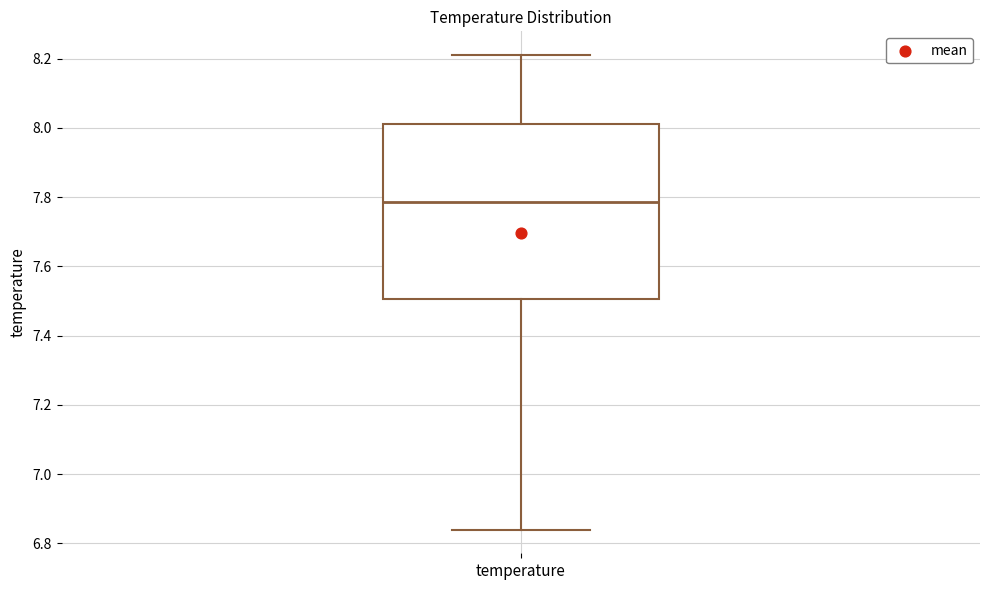

Transcribe this box plot: give where the median line is, the range the box spans, and where the two whiskers end, as read against the y-axis. The values are not printed on the chart, so give them approximately, as read against the axis.

median 7.78, box 7.50 to 8.02, whiskers 6.84 to 8.22